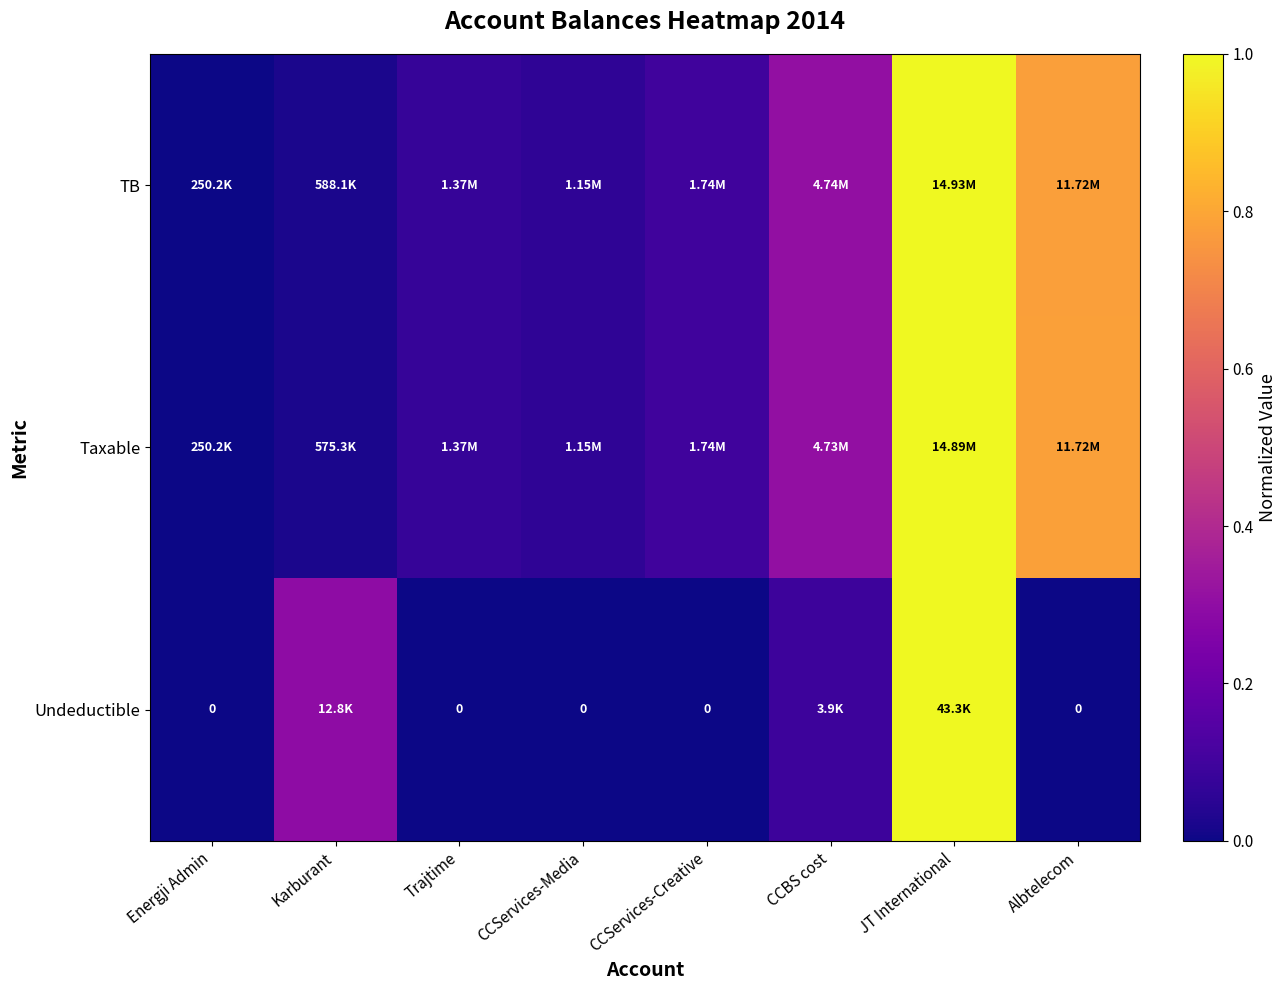

How many distinct data groups are displayed?

3